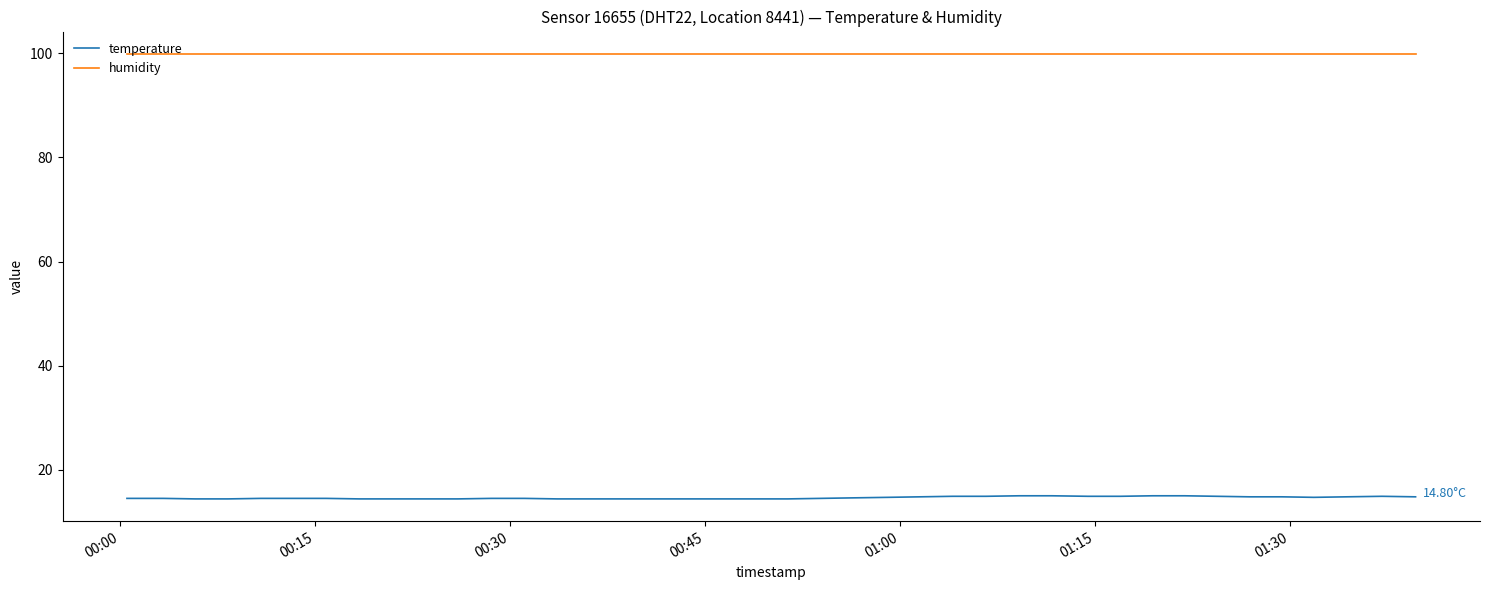

List the series in order of their peak value, highest first.

humidity, temperature